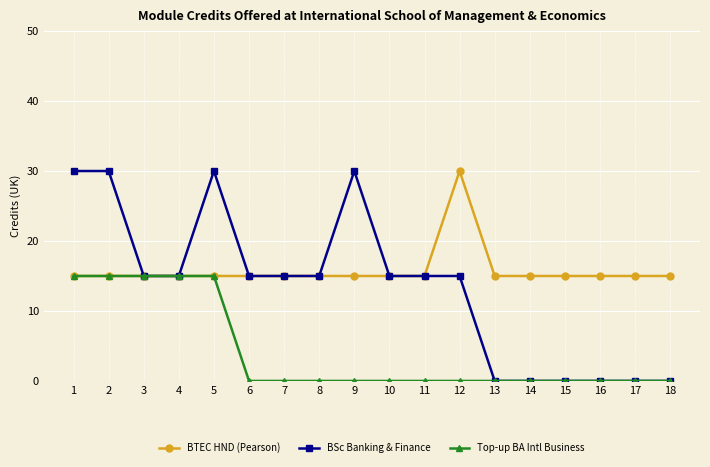

What is the greatest value displayed?

30